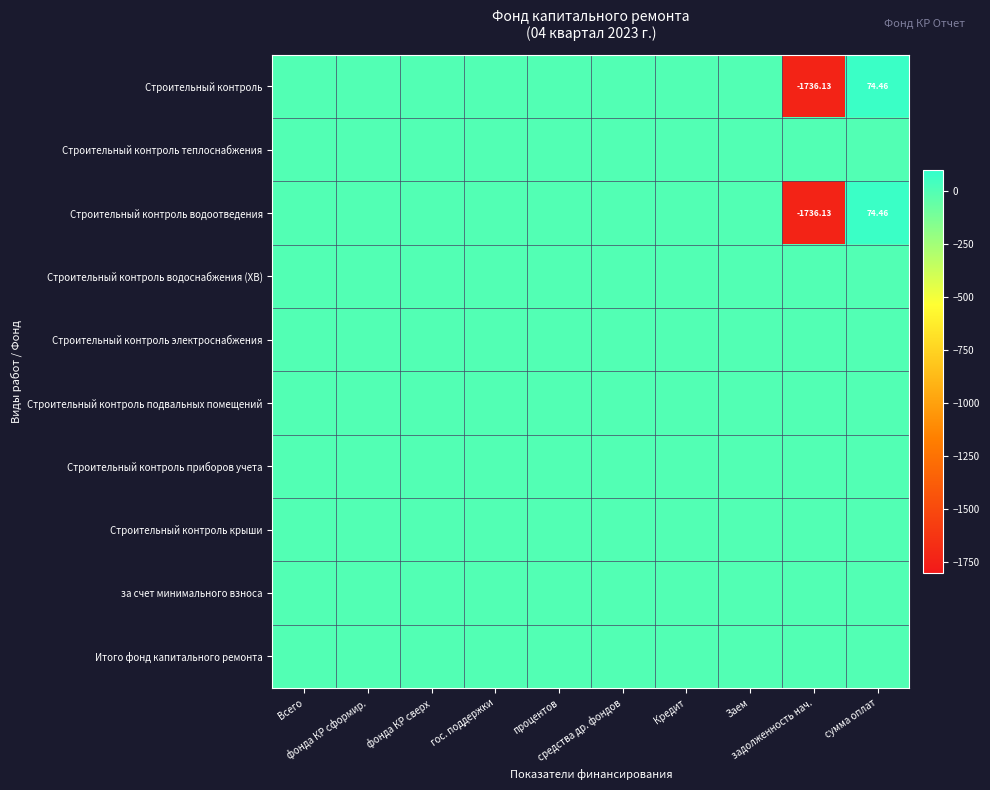

At which category is the sum across all series the highest?

сумма оплат